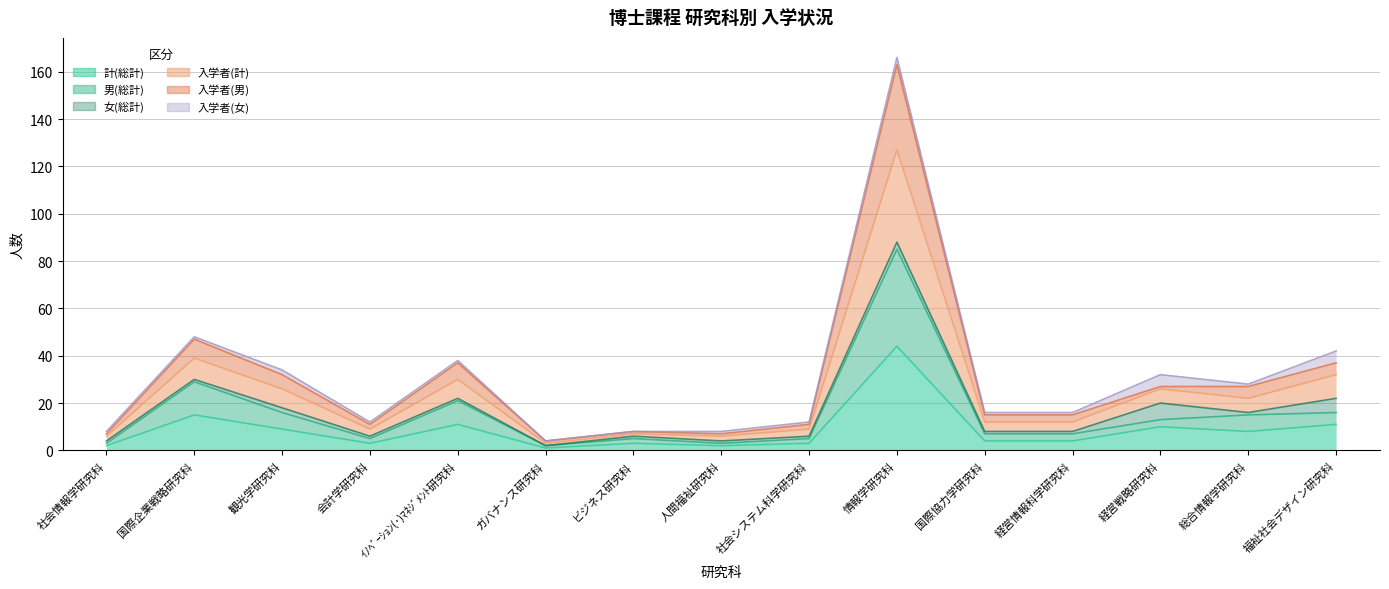

How many interior local peaks does the 入学者(男) series have?

4